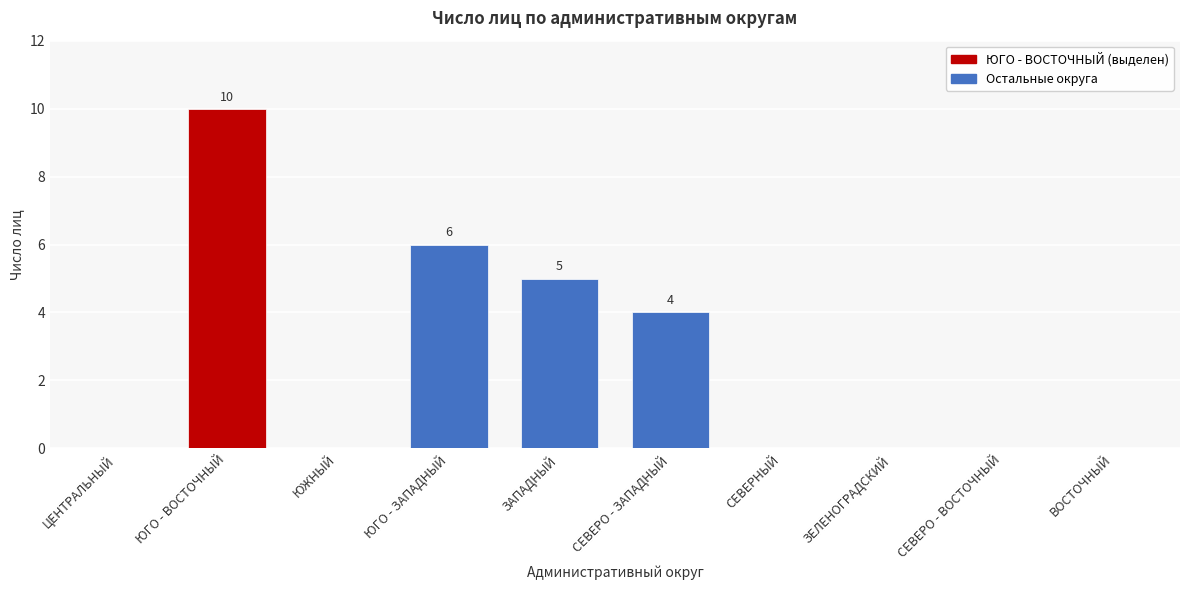

Reading left to right, list all the values displayed in this chart.

ЦЕНТРАЛЬНЫЙ=0	ЮГО - ВОСТОЧНЫЙ=10	ЮЖНЫЙ=0	ЮГО - ЗАПАДНЫЙ=6	ЗАПАДНЫЙ=5	СЕВЕРО - ЗАПАДНЫЙ=4	СЕВЕРНЫЙ=0	ЗЕЛЕНОГРАДСКИЙ=0	СЕВЕРО - ВОСТОЧНЫЙ=0	ВОСТОЧНЫЙ=0